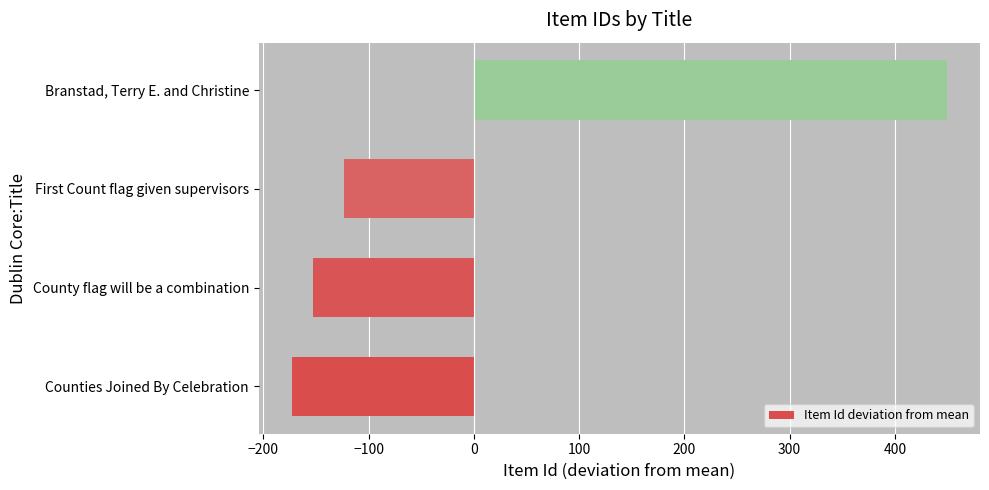

What is the difference between the maximum and minimum values?

623.0